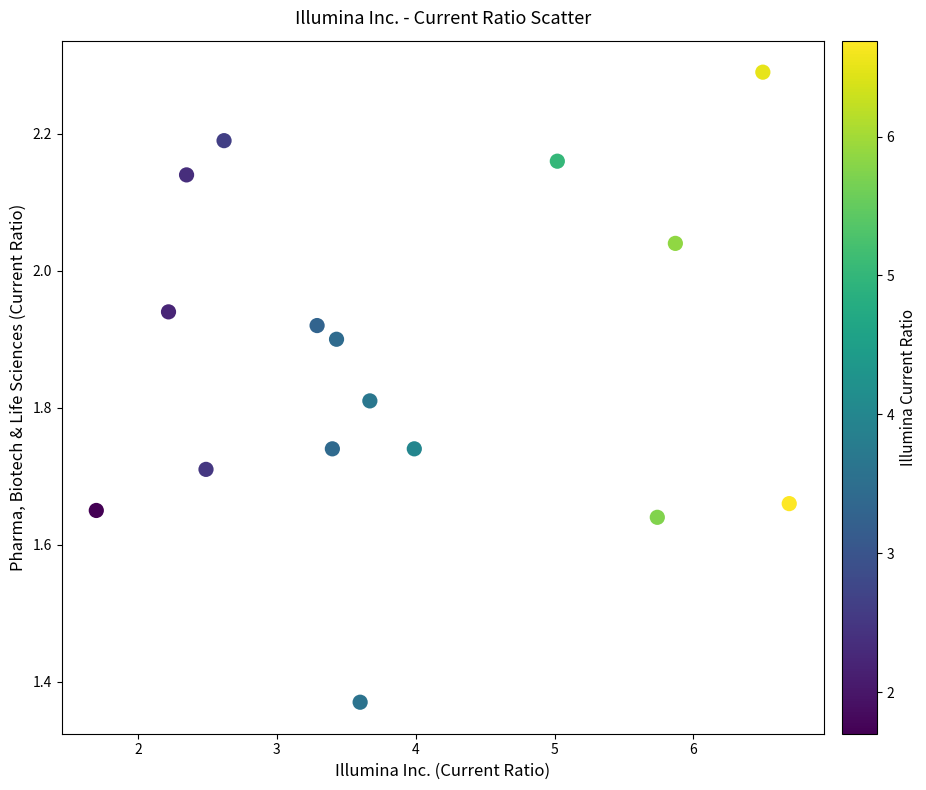

What is the range of X values (max minus min)?

5.0